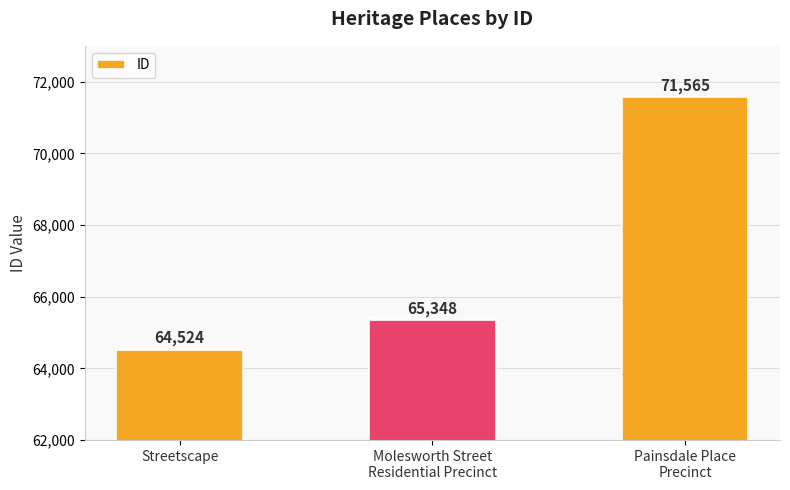

Does the chart contain stacked bars?

No